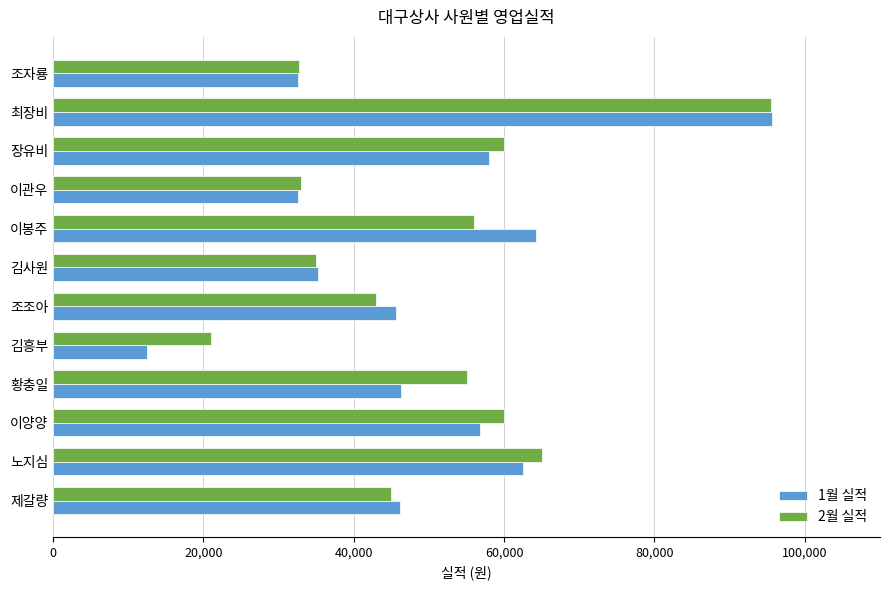

How many data points in 2월 실적 are less than 55000?

6